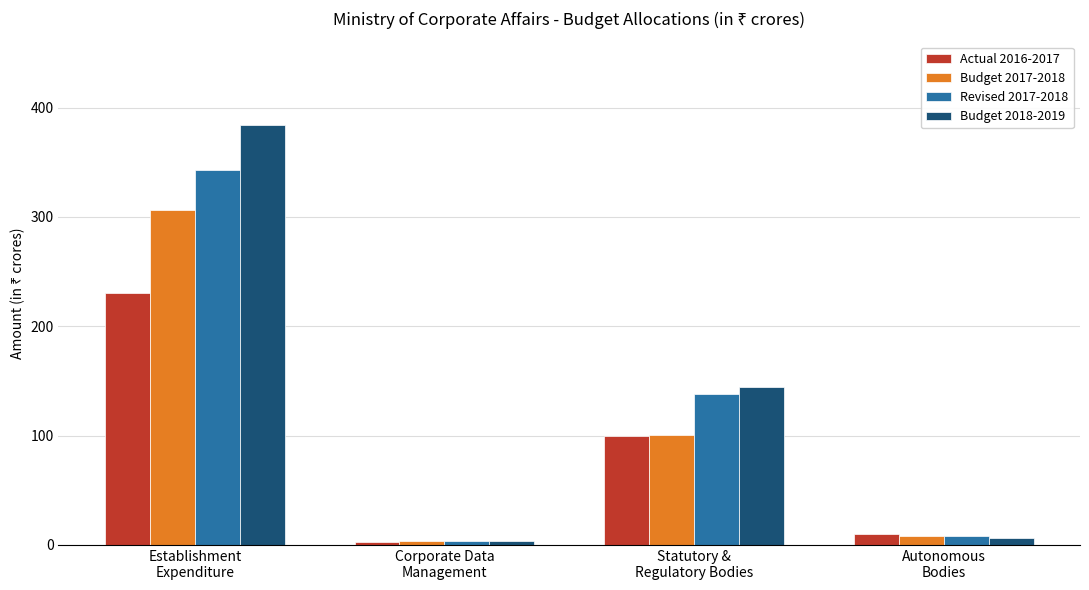

What is the approximate value of Budget 2018-2019 at Autonomous
Bodies?

5.9